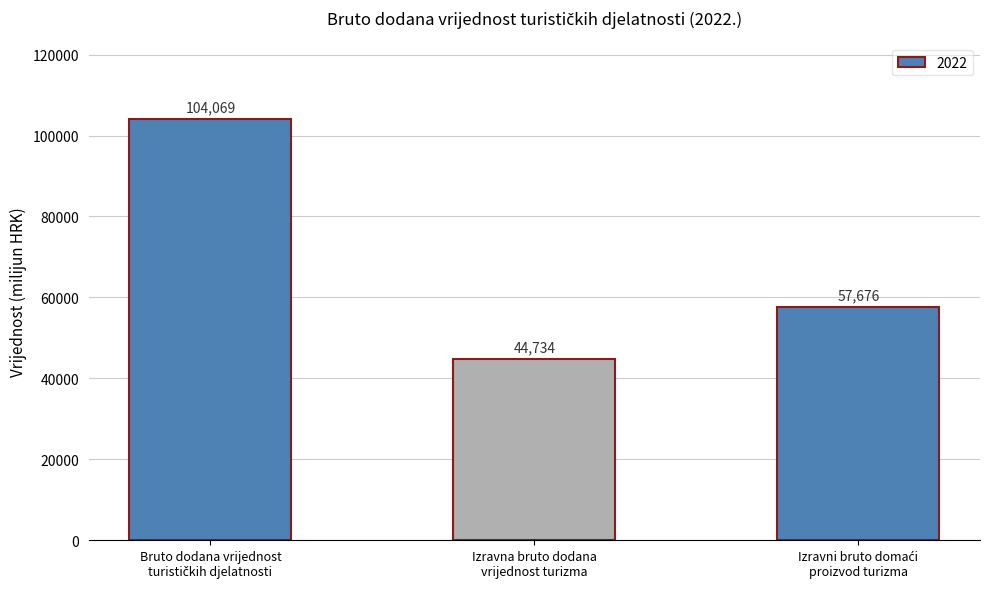

What is the value of the 3rd bar from the left?

57676.3